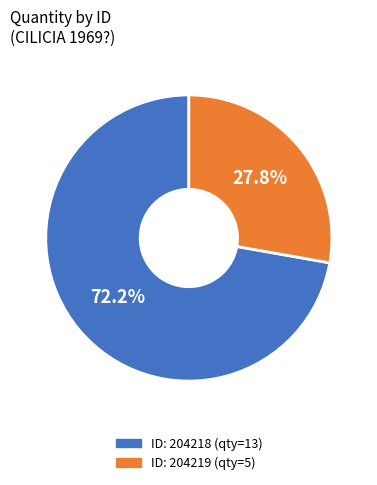

To the nearest percent, what is the difference between the largest and smallest slice percentages?

44%